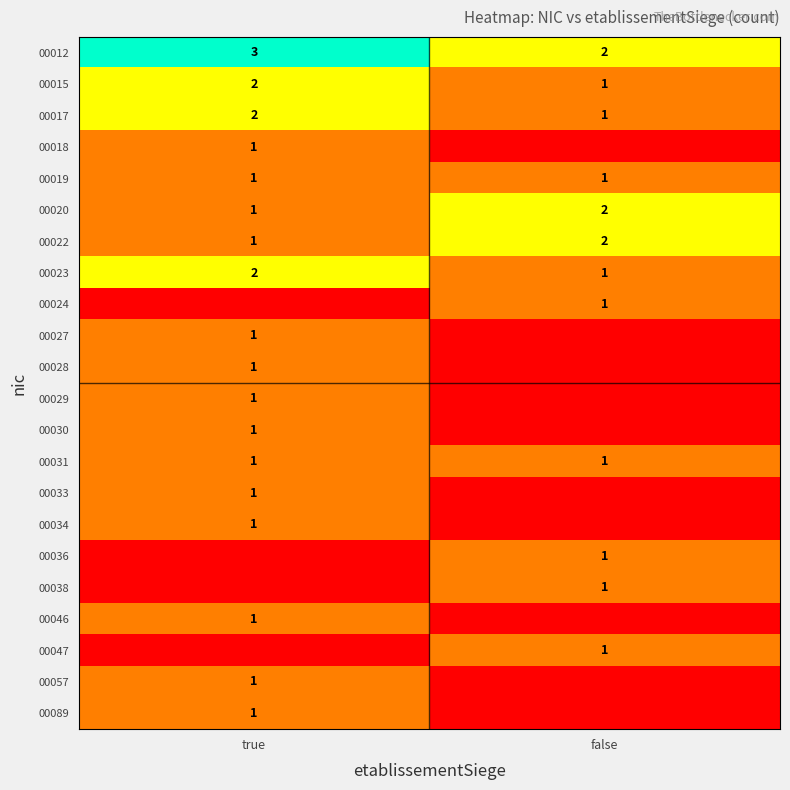

Which category has the highest value in the 00022 series?

false